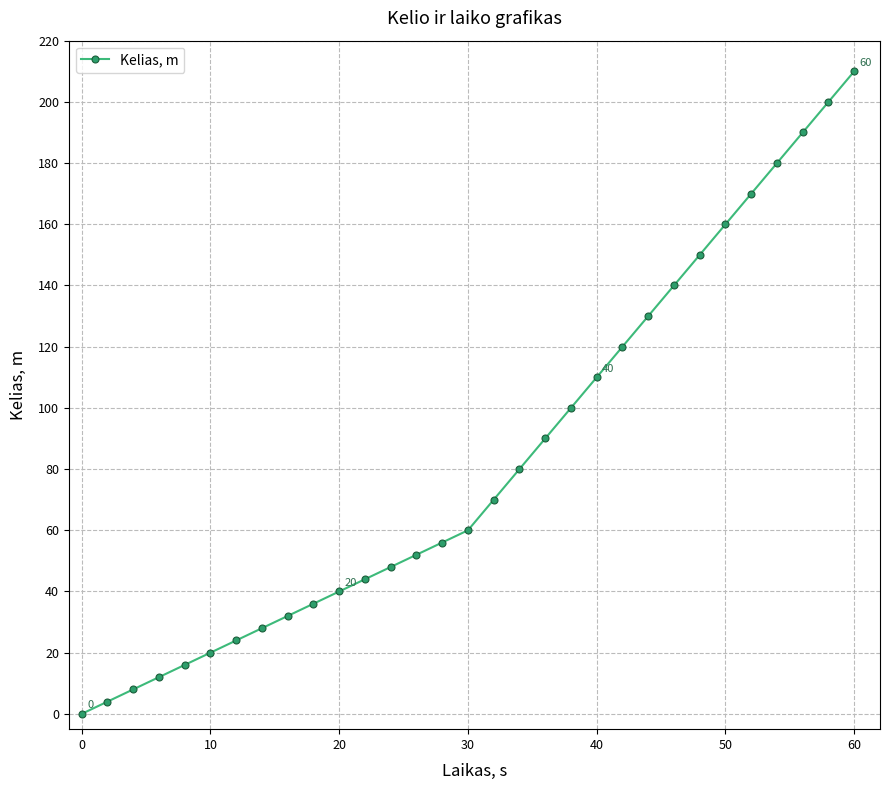

How many positive values are there?

30